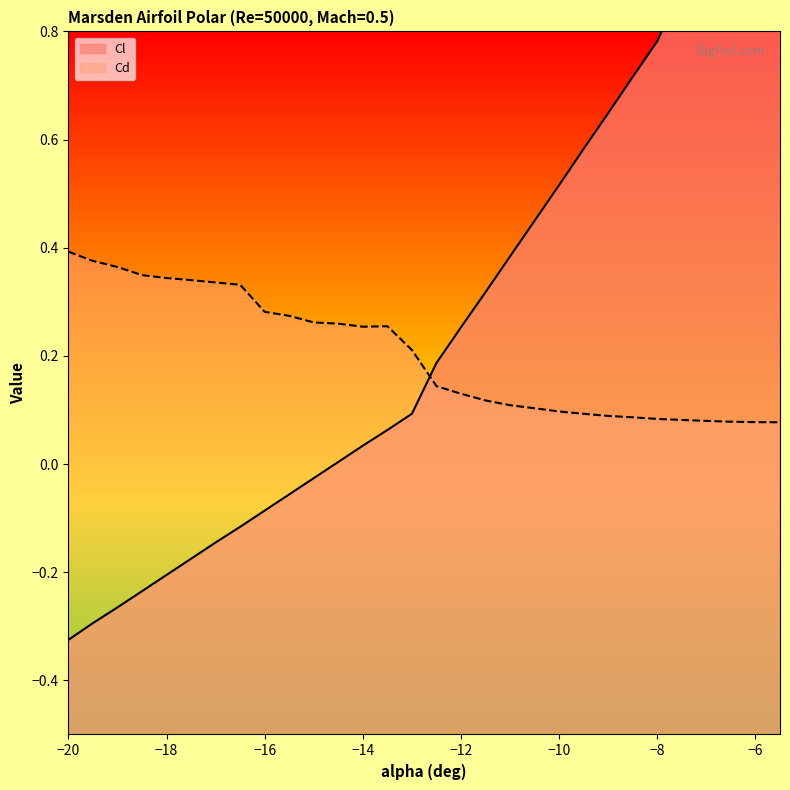

At which category does Cd reach its first local peak?

-13.5